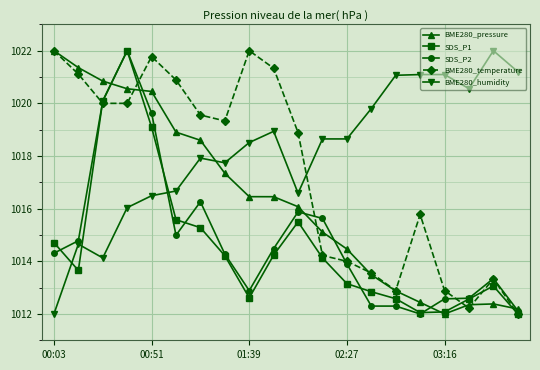

True or false: BME280_humidity has more than 1 interior local peaks.

True